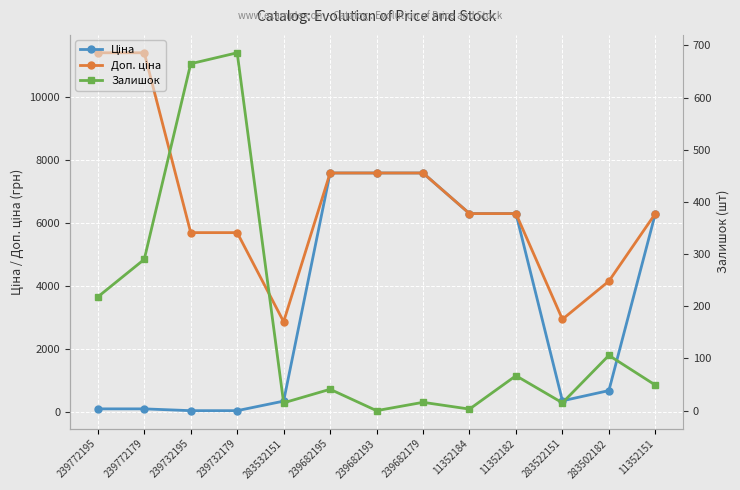

What is the value of the Залишок point at the 13th from the left?

49.0